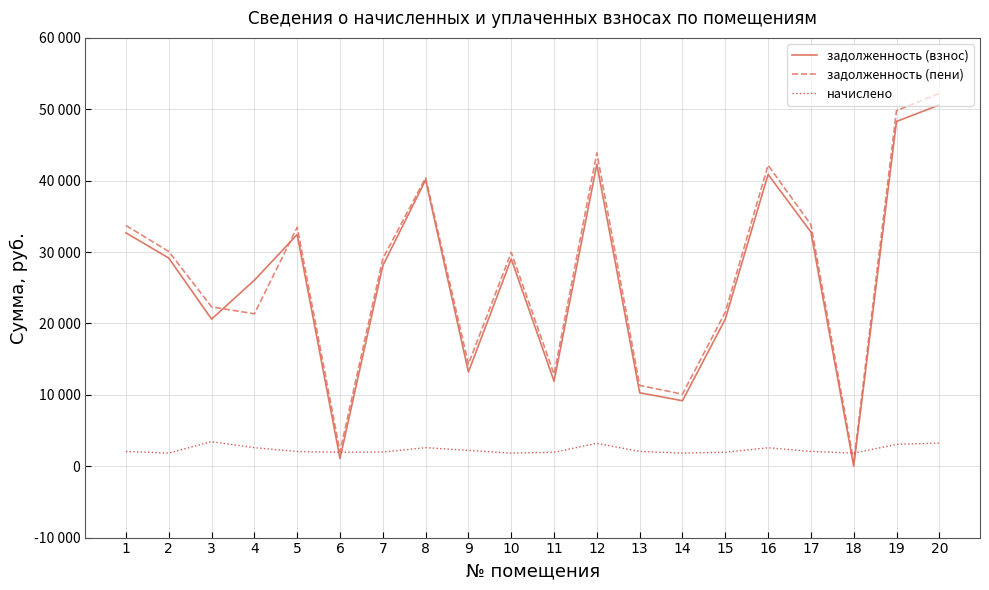

At which label does задолженность (пени) reach its minimum?

18